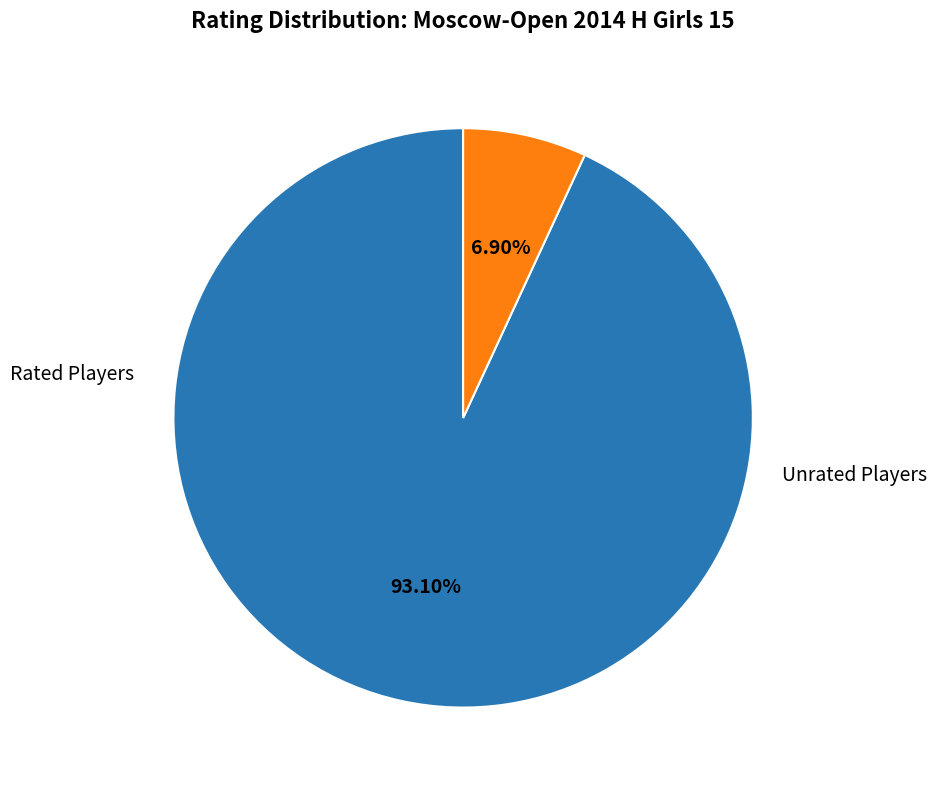

Is there any slice that represents more than half of the pie?

Yes